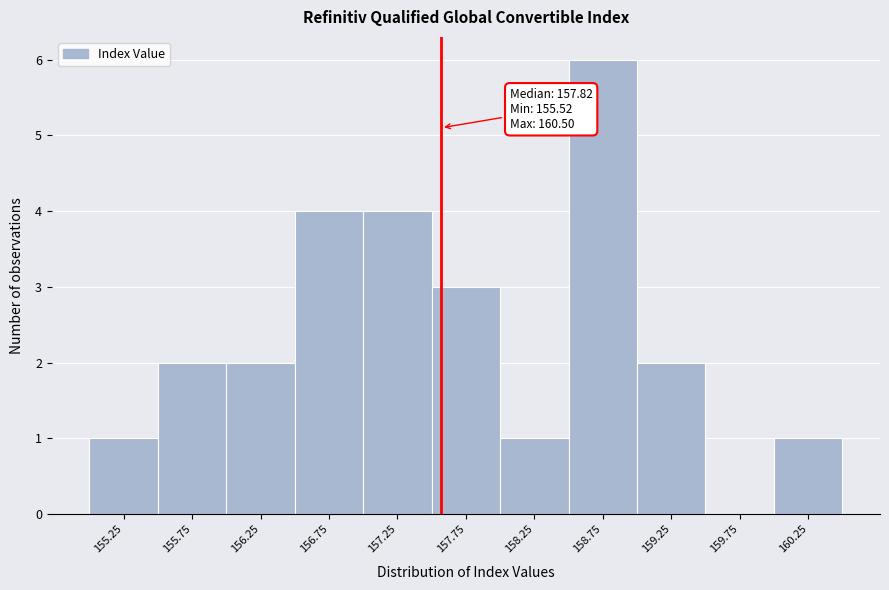

Reading right to left, what are all the values shown in this chart?

160.25=1	159.75=0	159.25=2	158.75=6	158.25=1	157.75=3	157.25=4	156.75=4	156.25=2	155.75=2	155.25=1